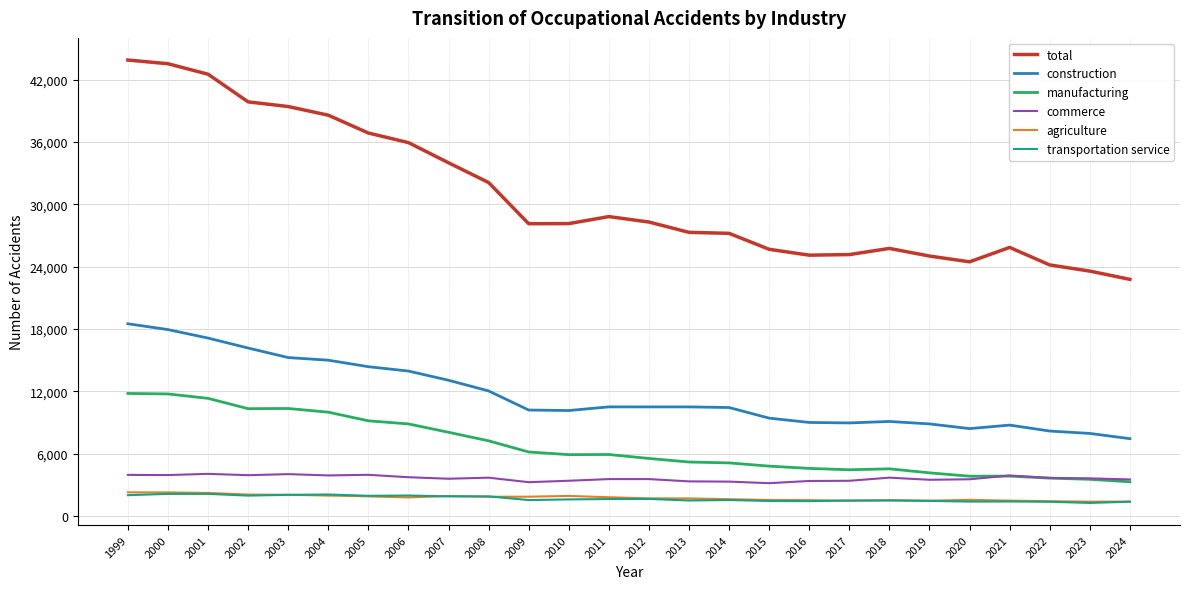

True or false: transportation service and manufacturing intersect in this chart.

False